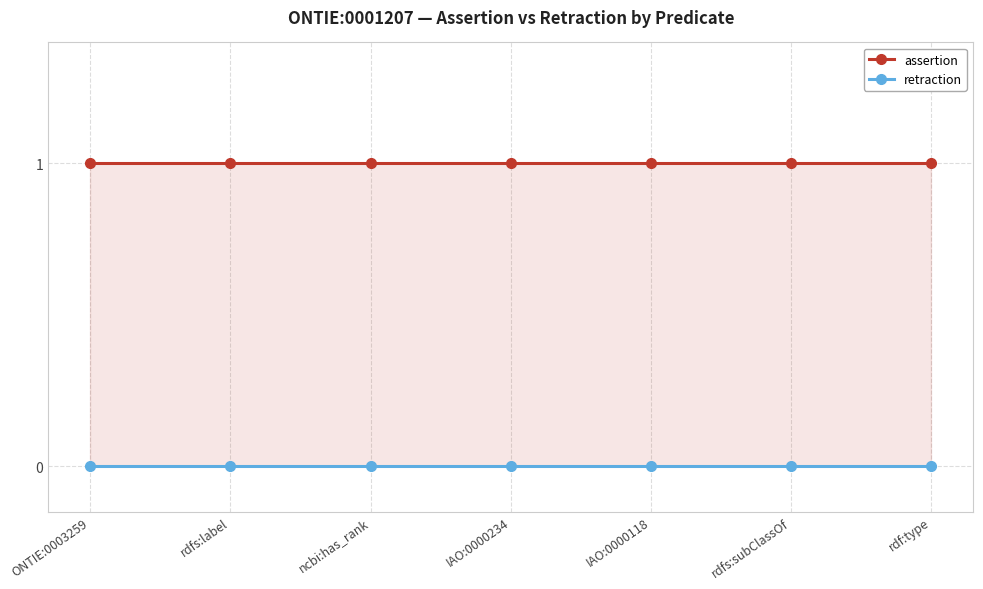

What is the label of the 3rd point from the left?

ncbi:has_rank